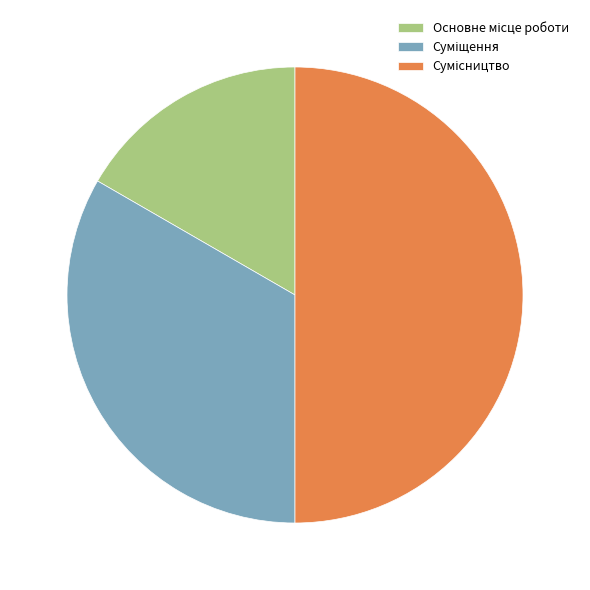

Is there any slice that represents more than half of the pie?

No